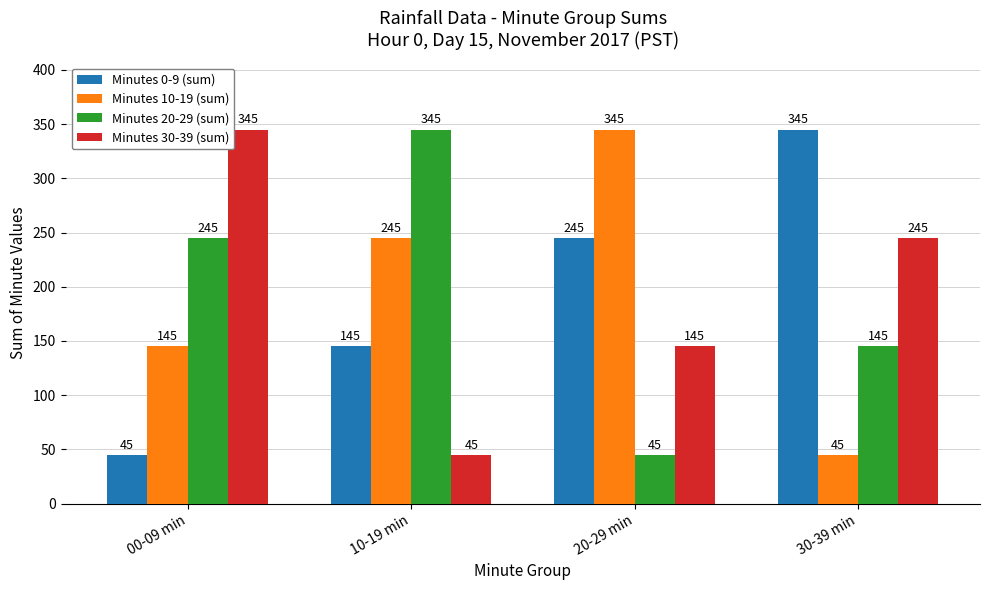

How many bars are there in total?

16